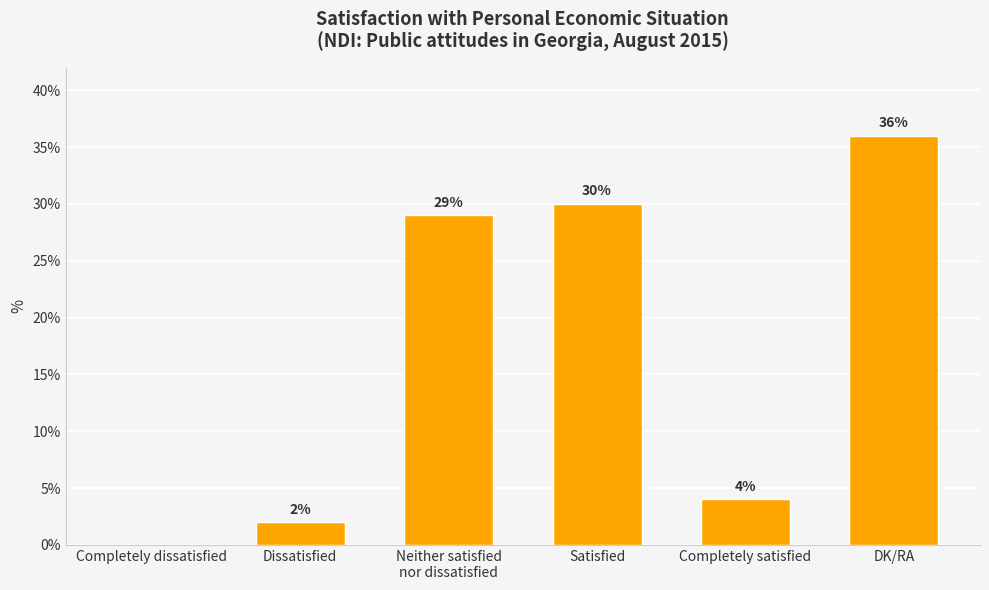

The value at Completely dissatisfied is -15. True or false?

False